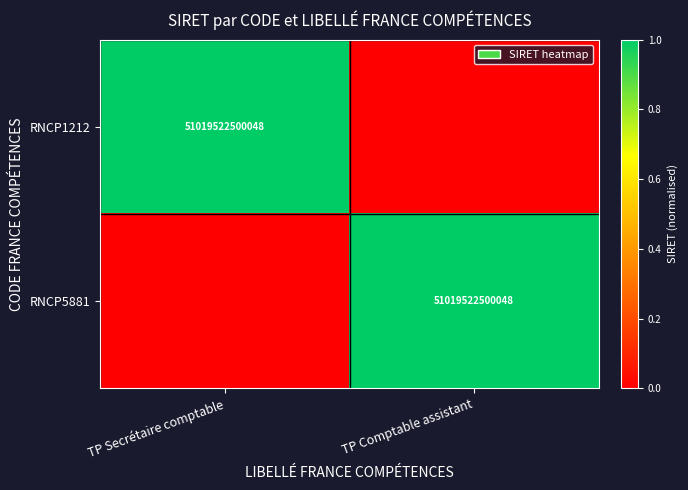

Is it true that RNCP5881 equals 84039201559006 at TP Comptable assistant?

False